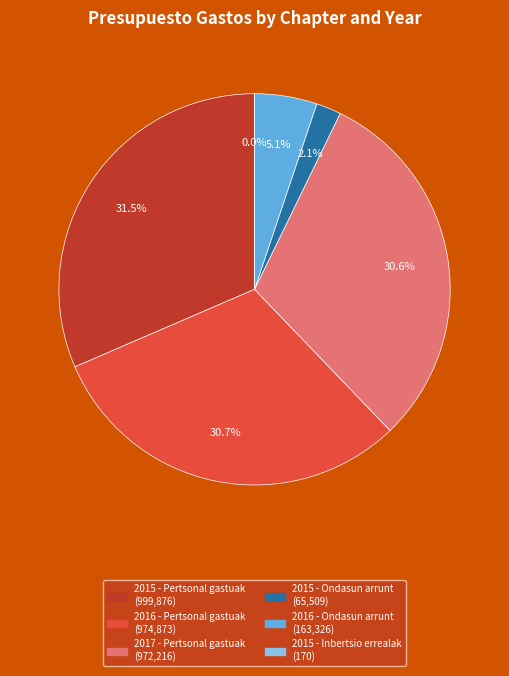

Which category has the biggest portion of the pie?

2015 - Pertsonal gastuak